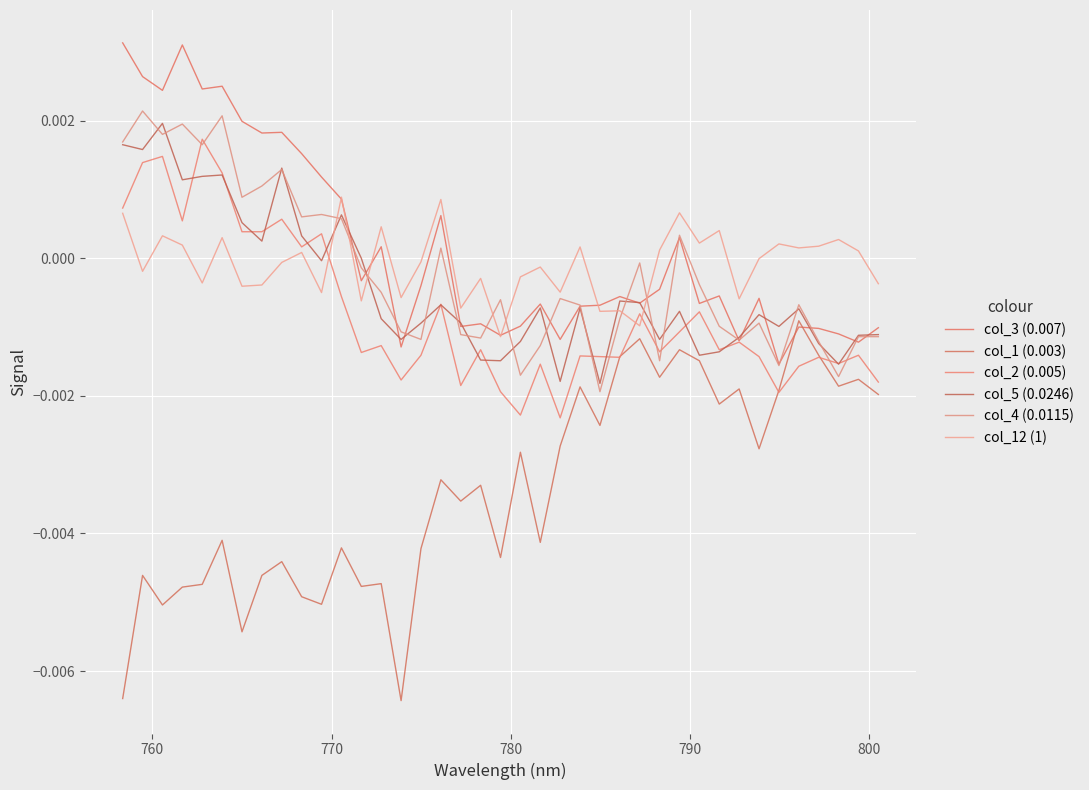

Does the chart display data point markers on the line(s)?

No